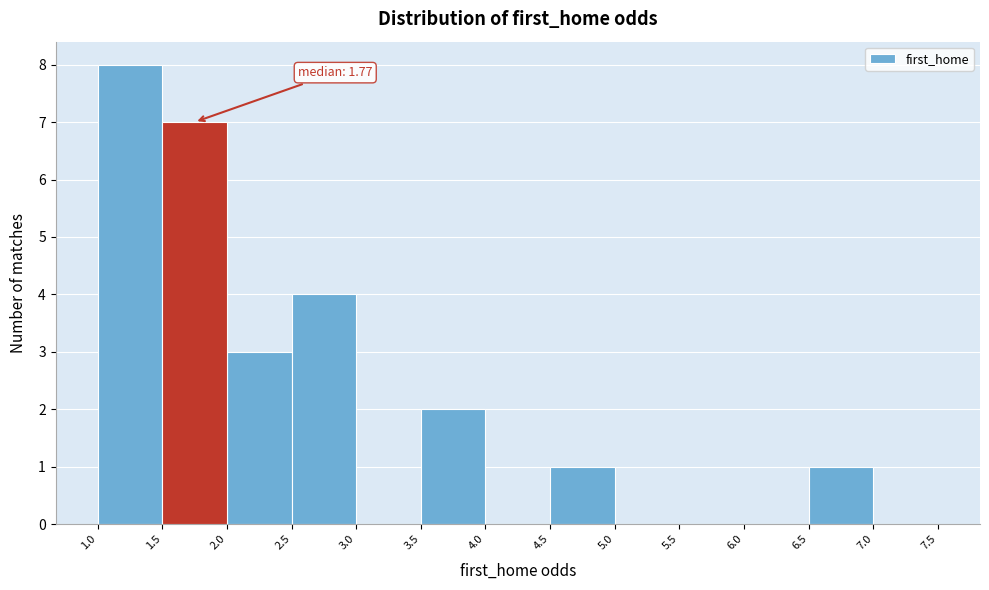

Over which range of the x-axis is the bar tallest?

1.0 to 1.5